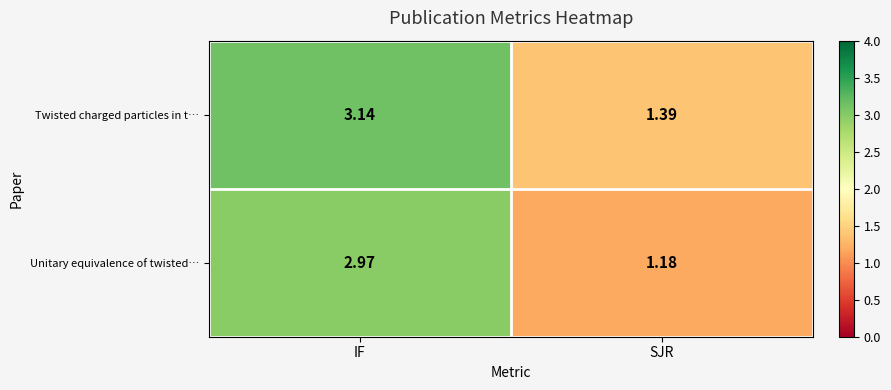

At which label does Twisted charged particles in t… first exceed 3?

IF